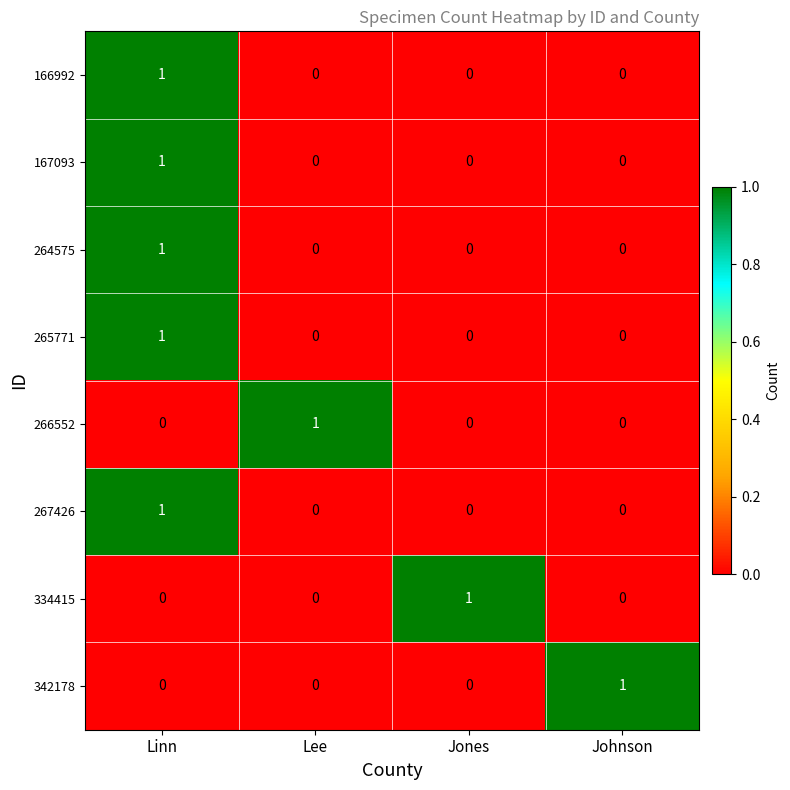

The value of 265771 at Johnson is -1. True or false?

False